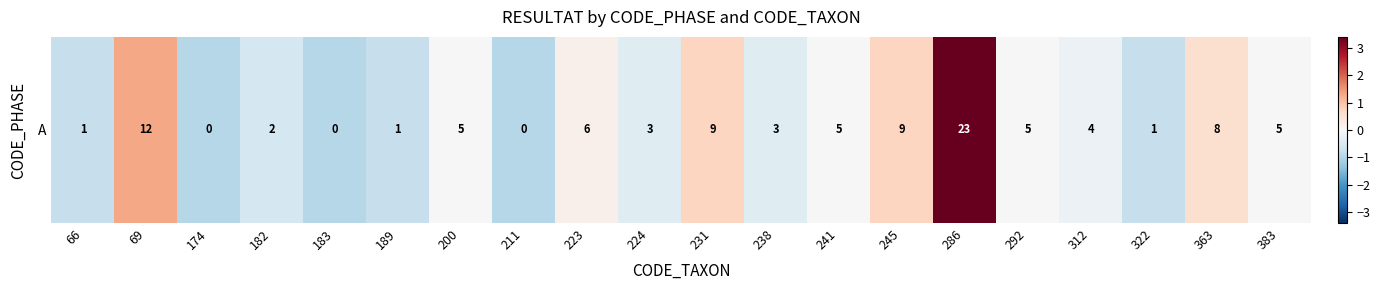

Count the number of values greater than 0.

6